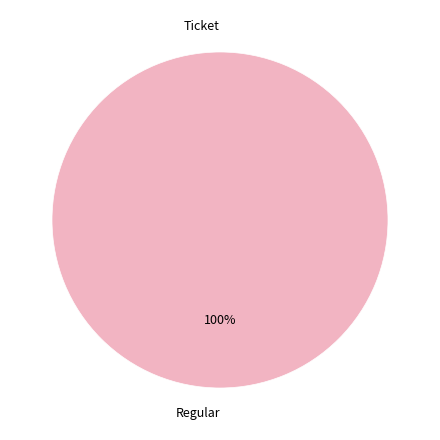

To the nearest percent, what is the combined percentage of Regular and Ticket?

100%